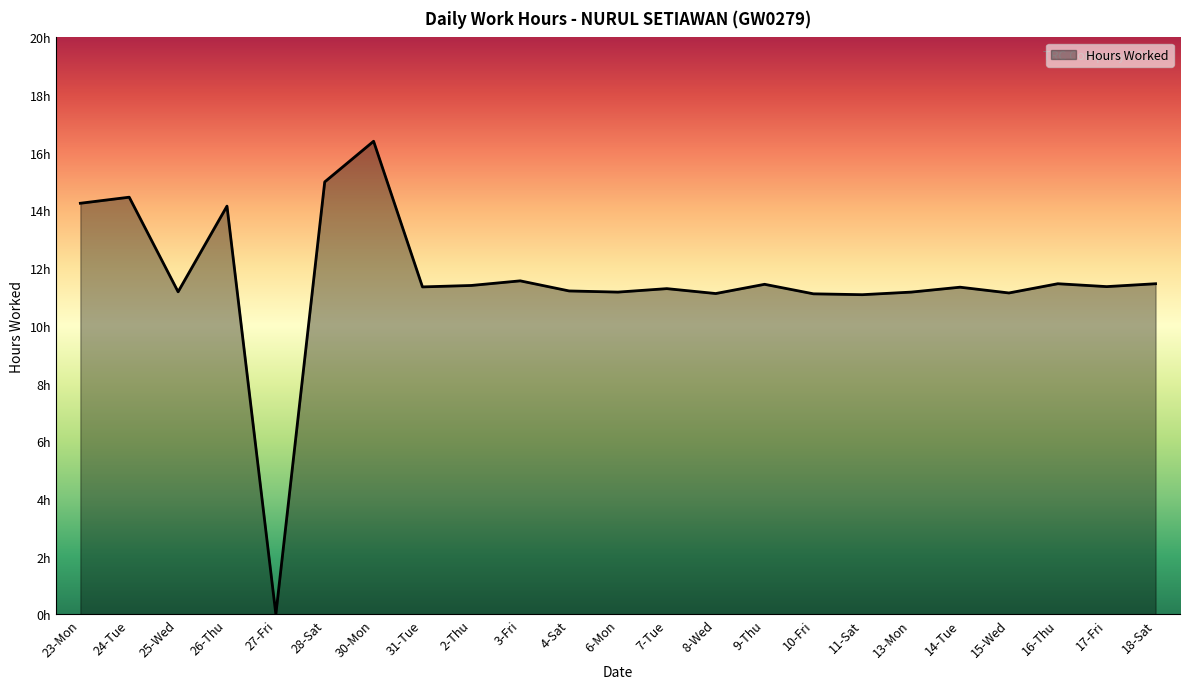

What is the difference between the second highest and second lowest values?

3.9